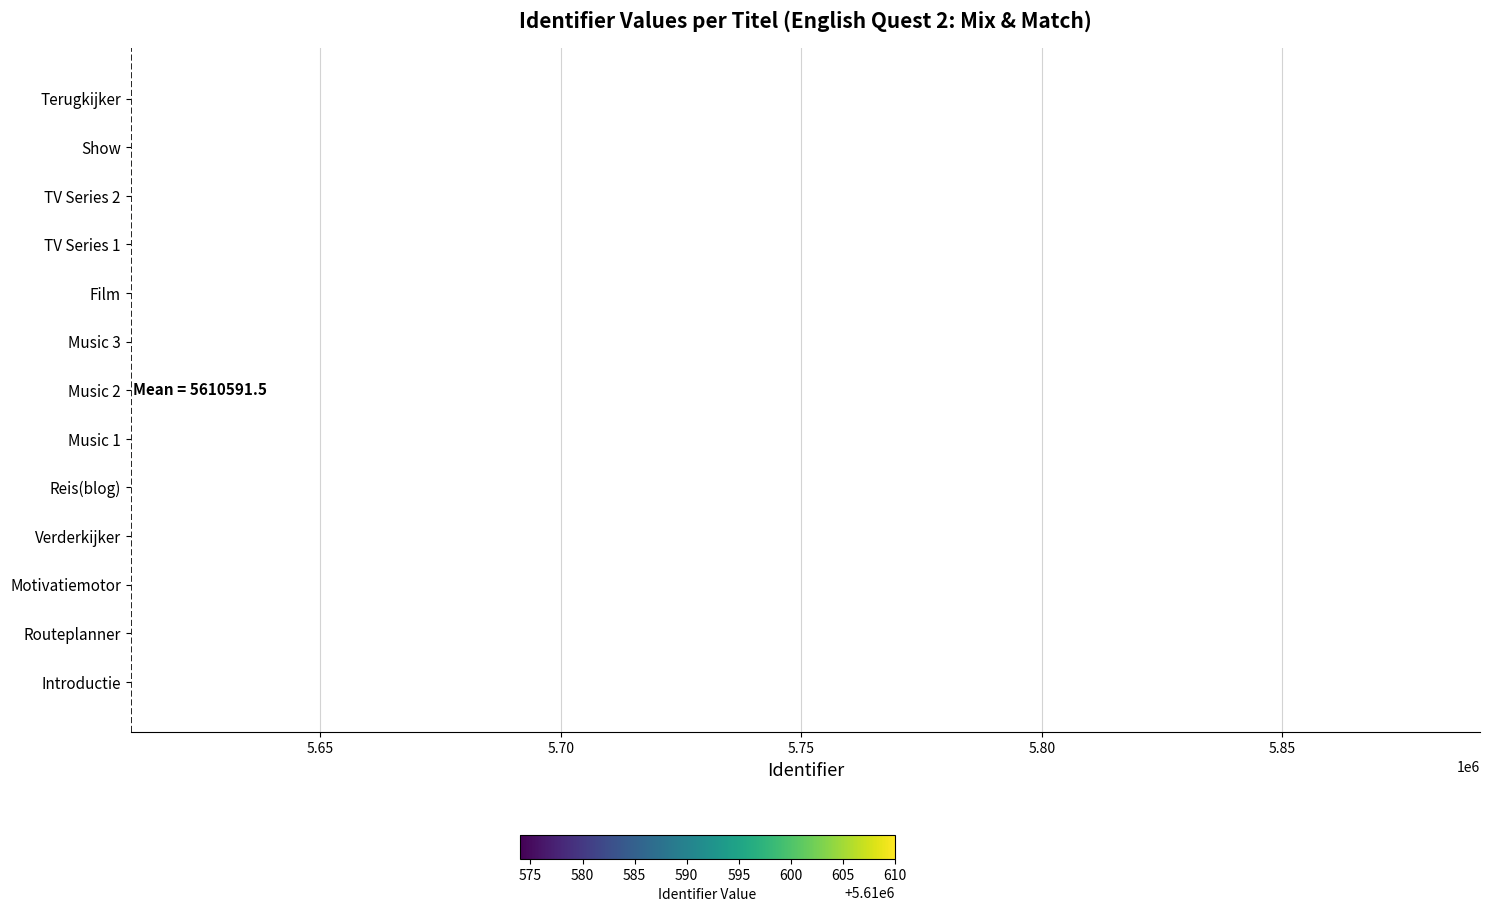

What is the sum of all values?

72937689